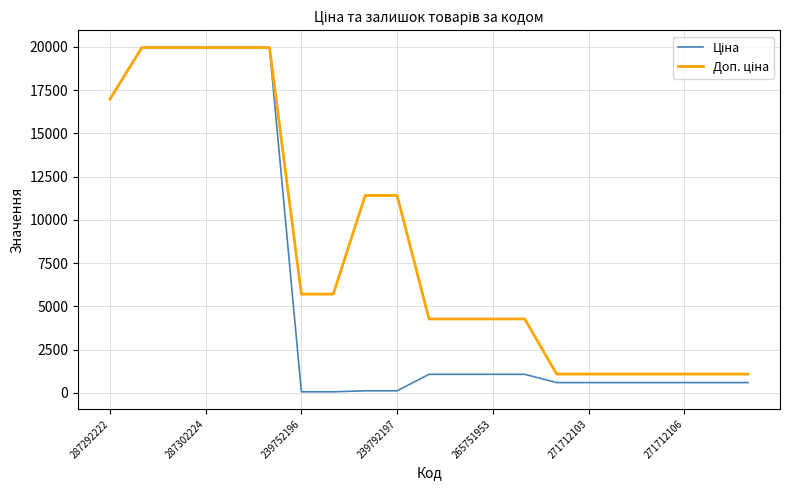

What is the maximum value shown in the chart?

19964.2